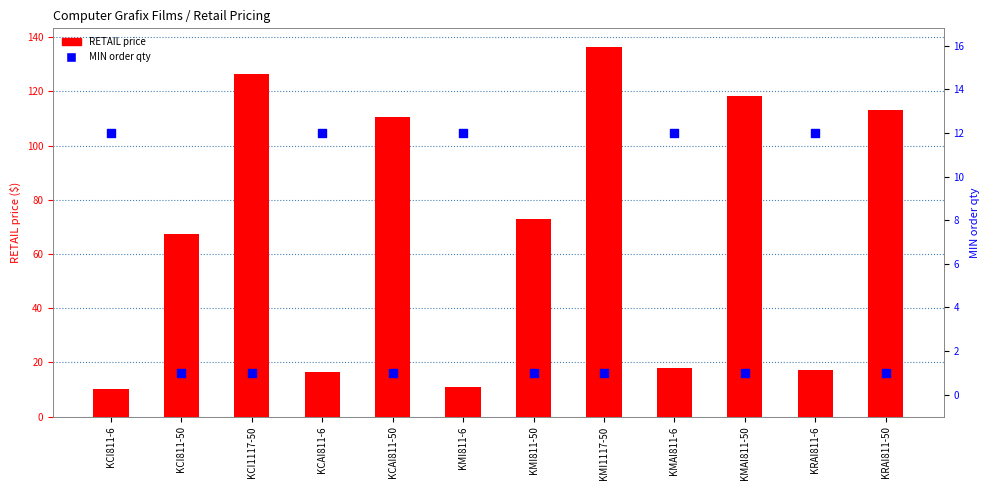

Which series has the largest total across all categories?

RETAIL price